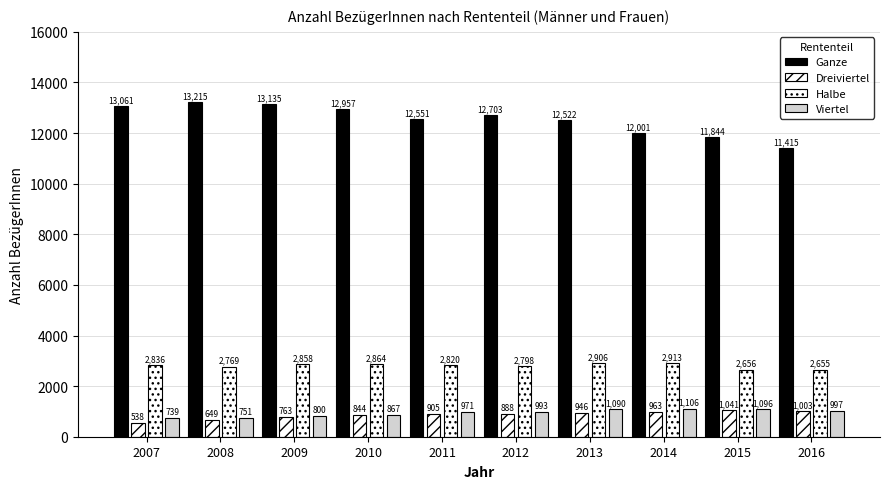

What is the average value of the Viertel series?

941